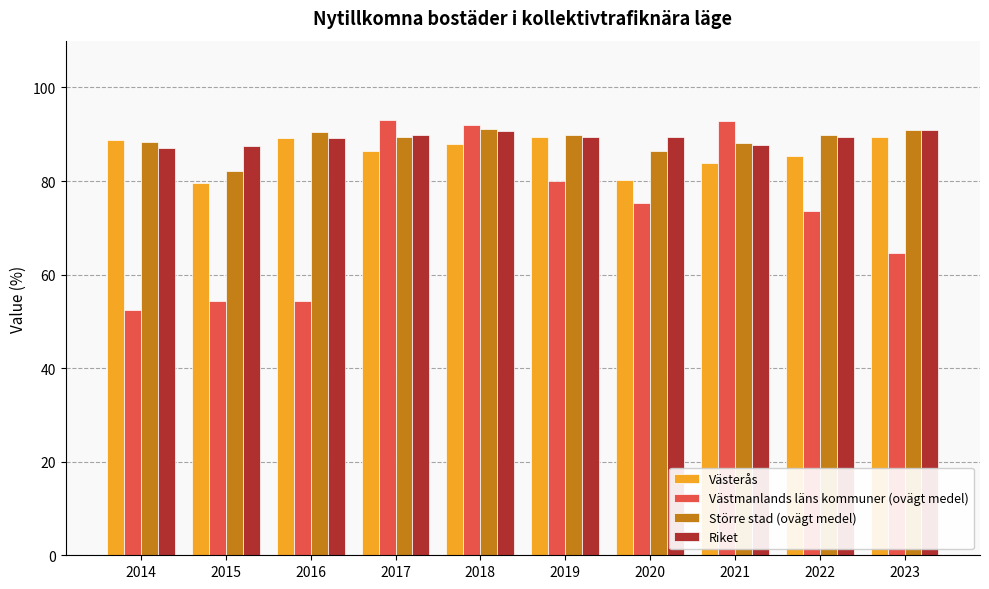

How many distinct data groups are displayed?

4